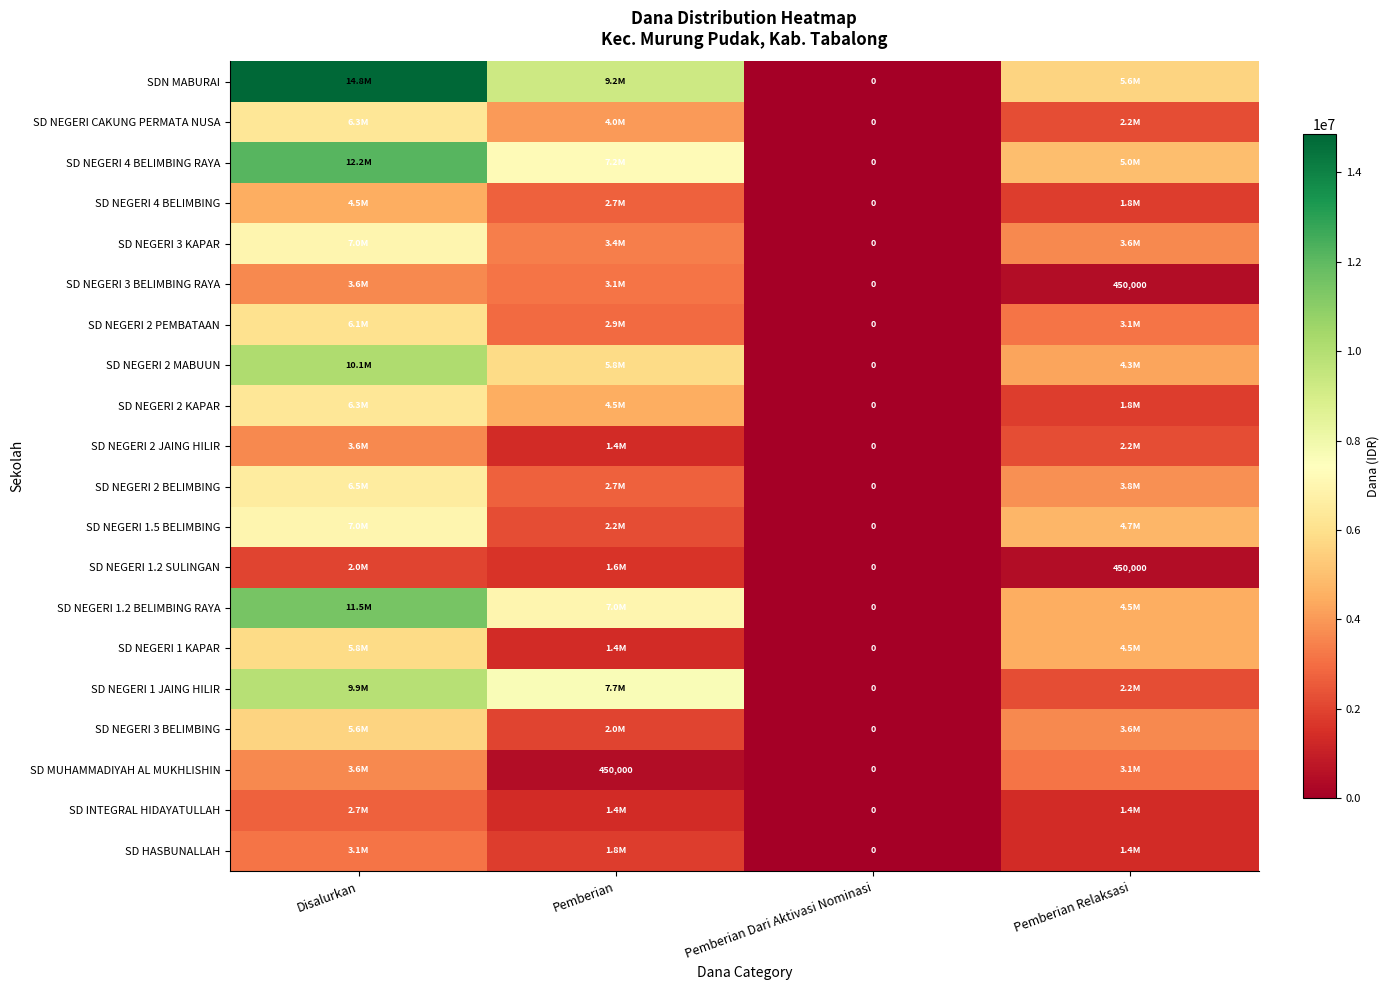

The value of SD NEGERI 3 BELIMBING RAYA at Pemberian Relaksasi is 153288. True or false?

False